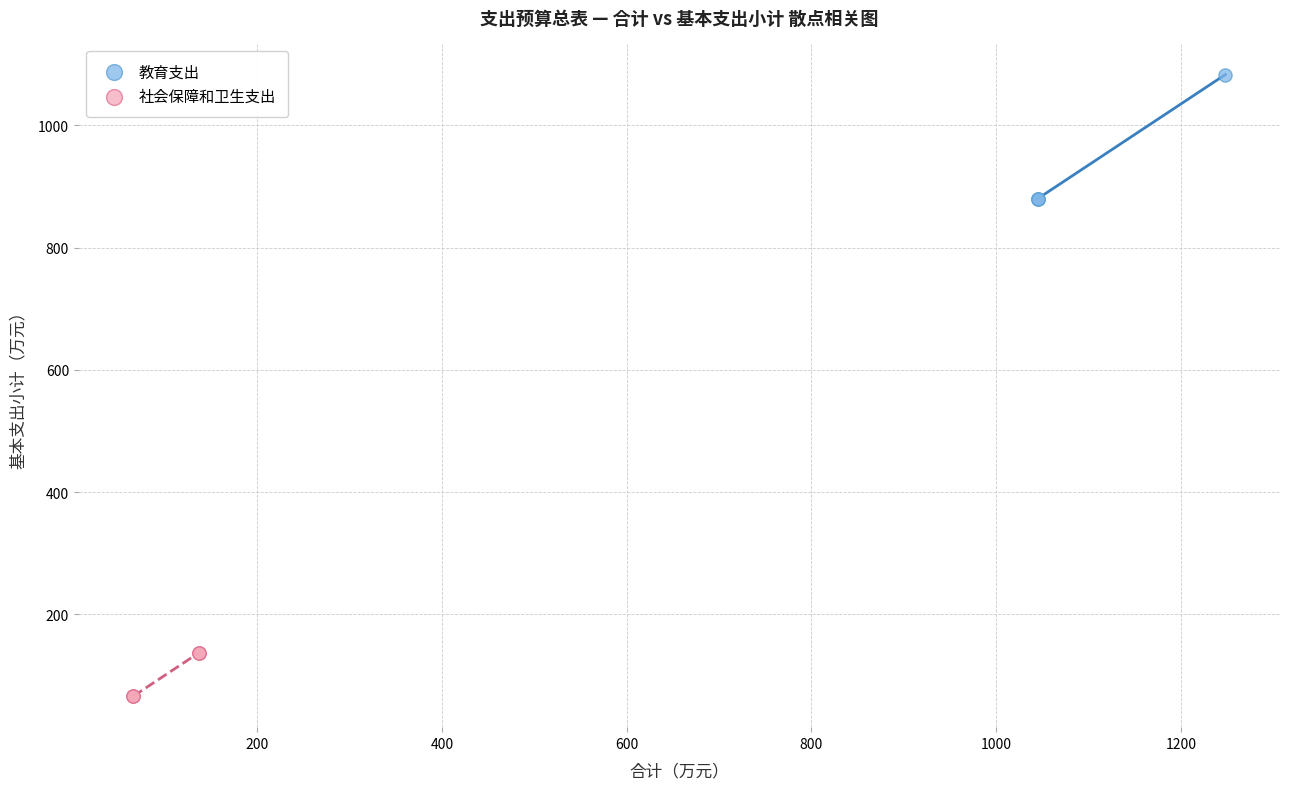

Which series contains the highest Y value?

教育支出